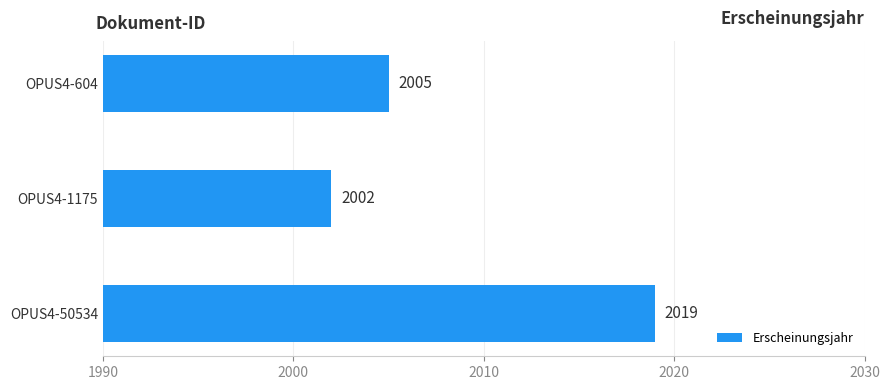

What is the average value?

2009